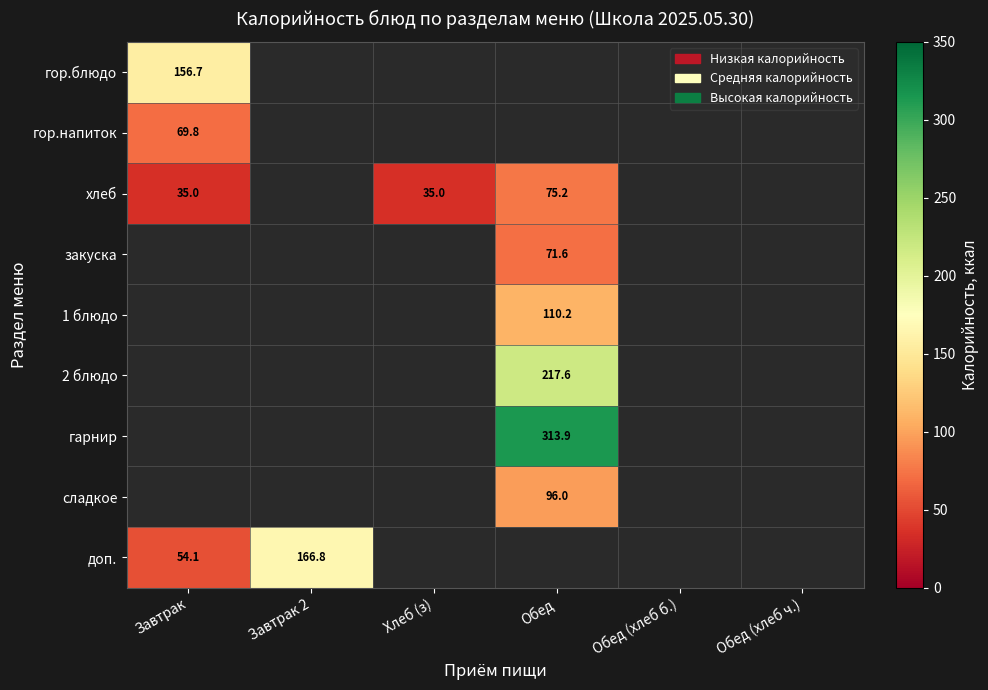

True or false: доп. has a value of 299.7 at Завтрак 2.

False